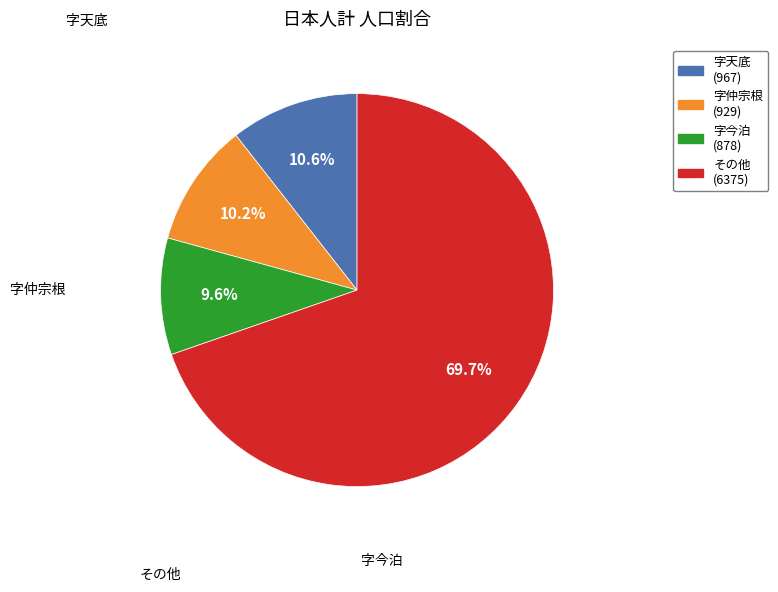

Is there any slice that represents more than half of the pie?

Yes